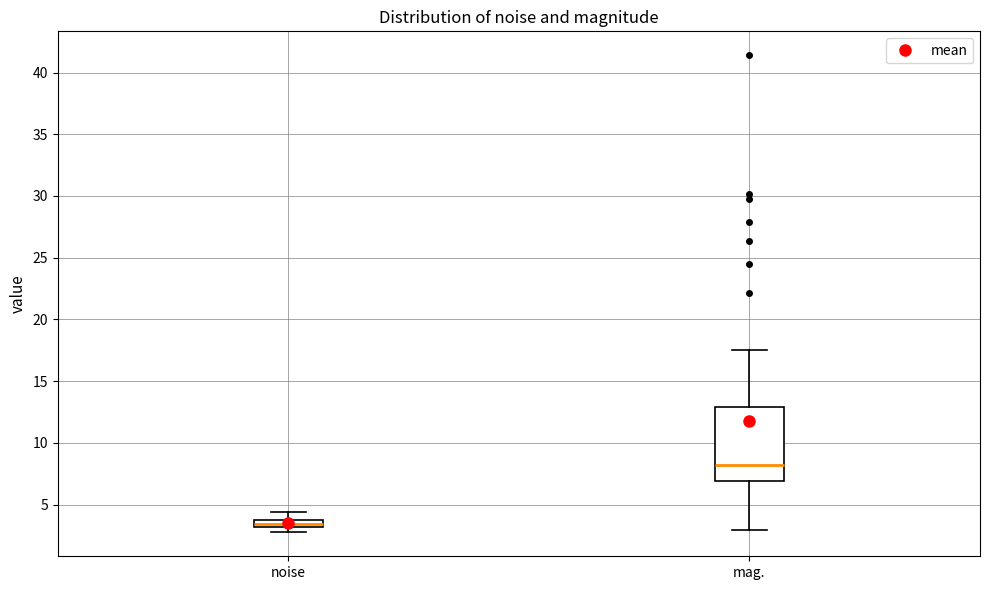

Which box is the tallest, from its lower edge to its upper edge?

mag.